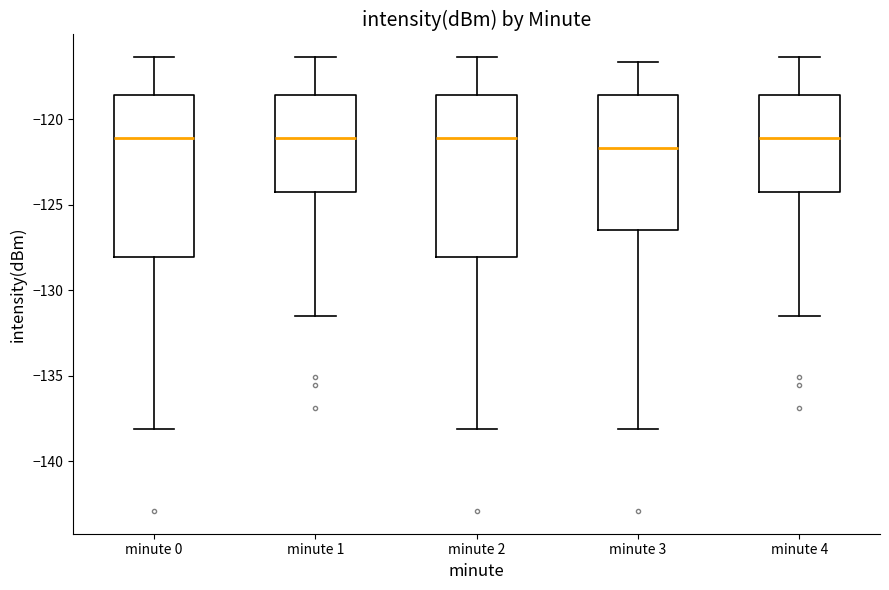

Where is the lower edge of the box for minute 1 on the y-axis? The values are not printed on the chart, so give them approximately, as read against the axis.

-124.0